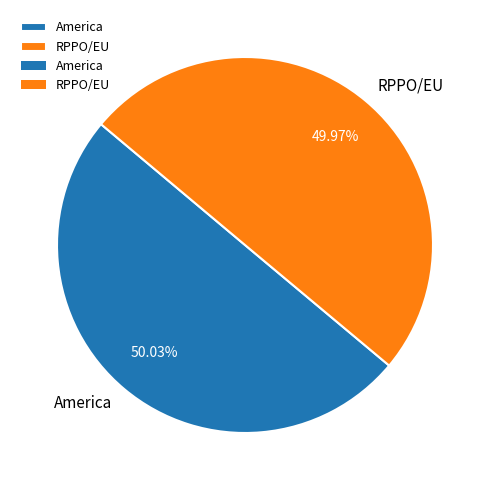

What is the ratio of the value at RPPO/EU to the value at America?

1.0